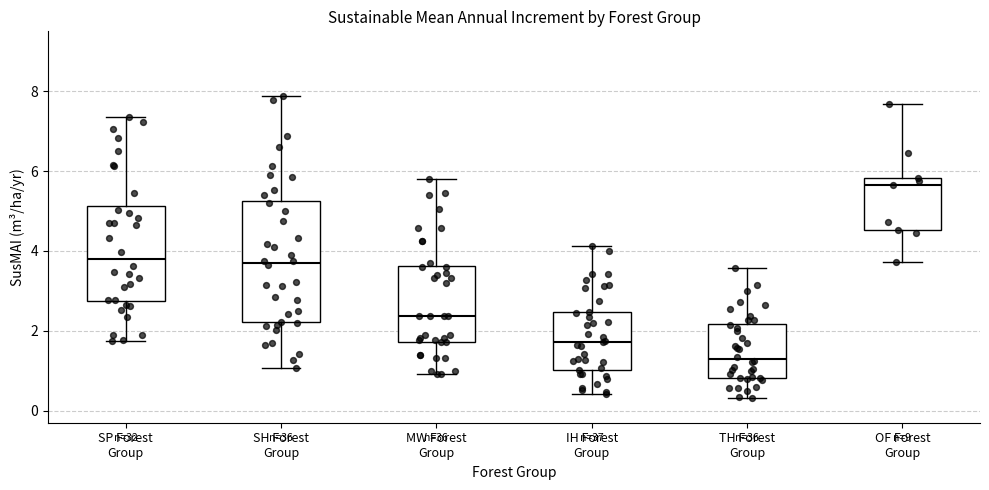

Comparing the boxes themselves (not the whiskers), which one is the tallest?

SH Forest Group